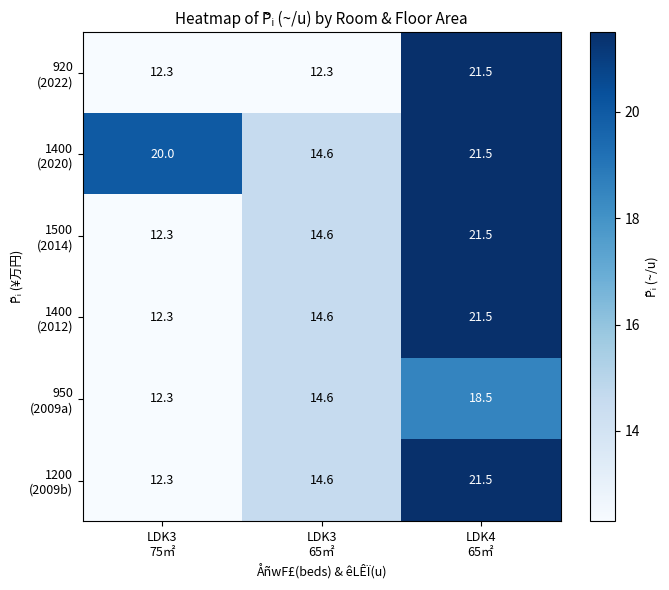

At how many categories does at least one series exceed 19?

2